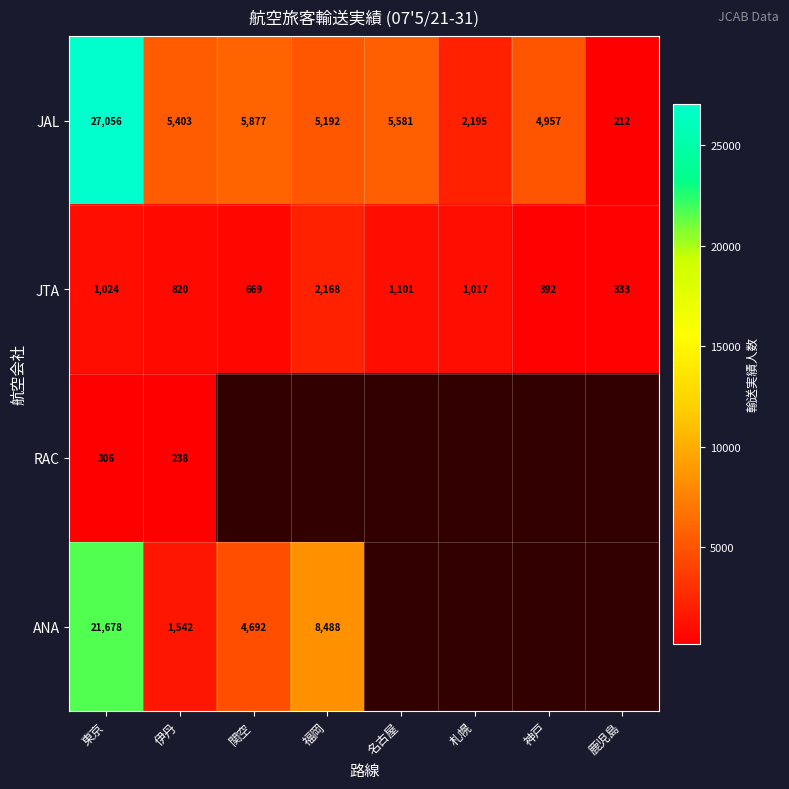

At how many categories does at least one series exceed 15499?

1